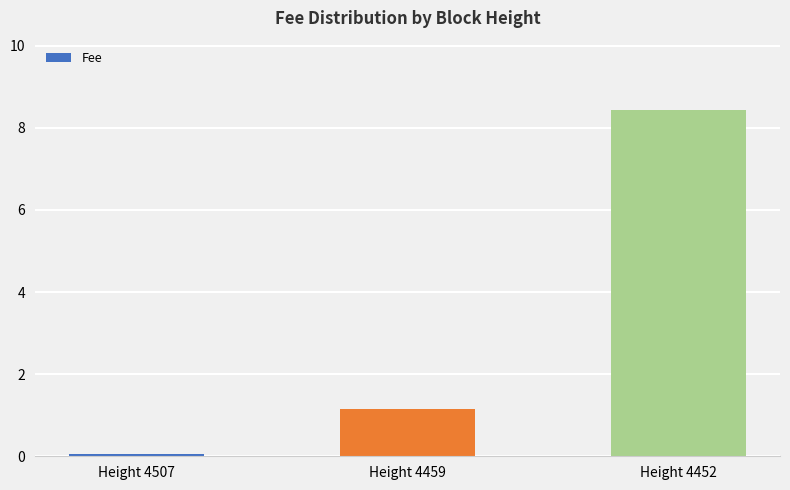

Which label corresponds to the smallest value in the chart?

Height 4507